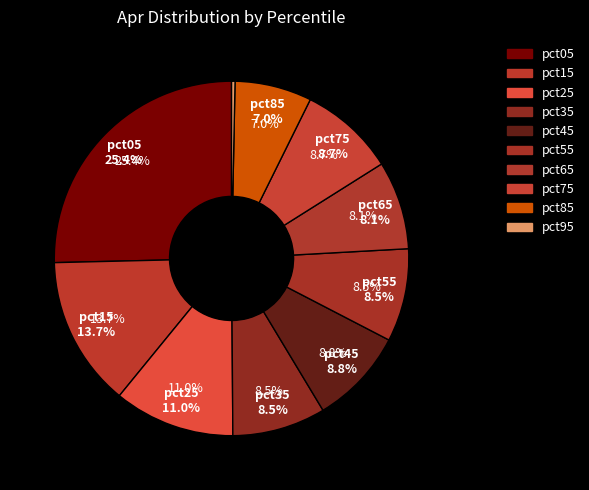

Is it true that pct95 is 10% of the pie?

False